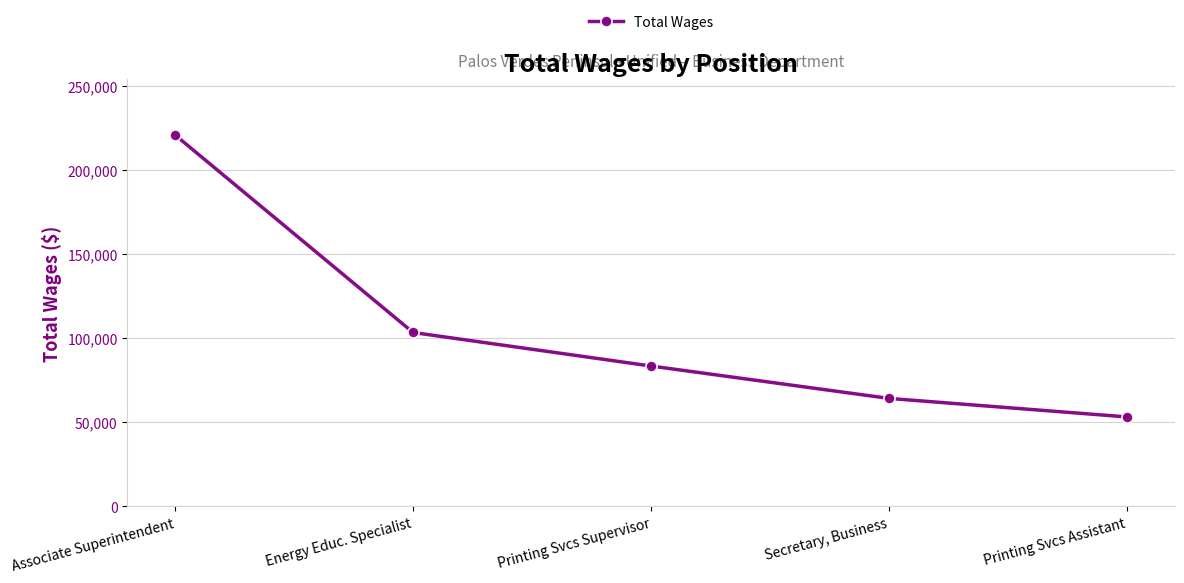

How many lines are shown in the chart?

1